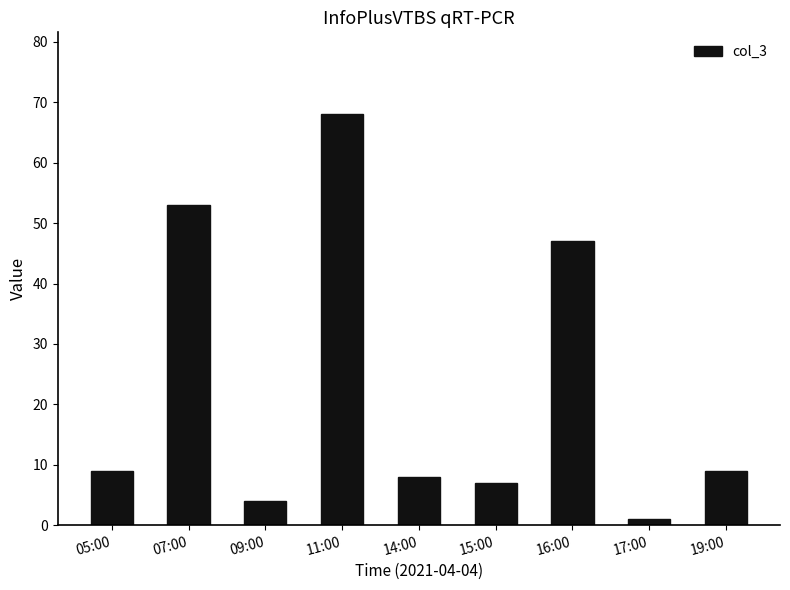

At which label is the value closest to 34?

16:00